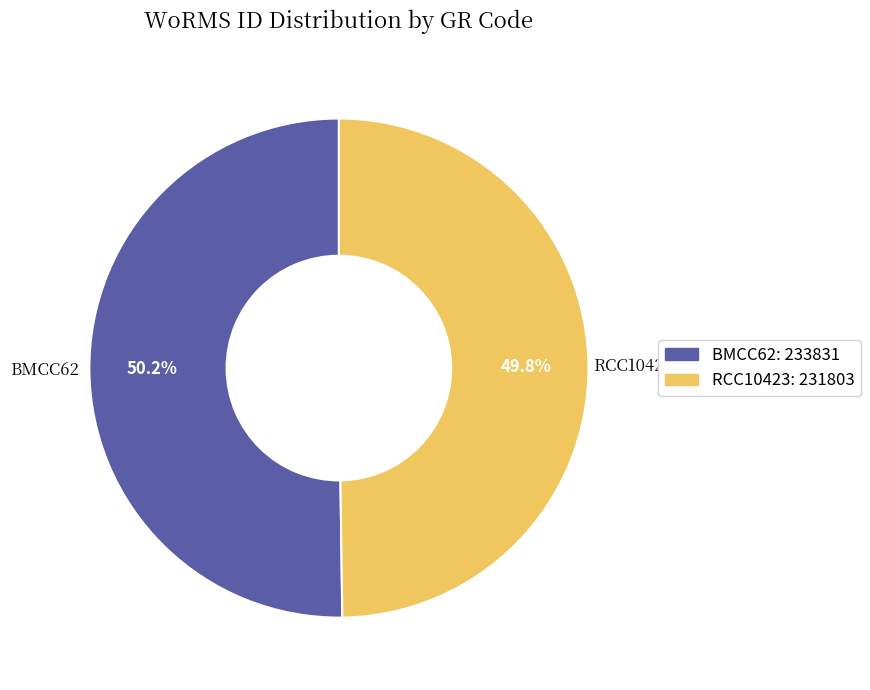

Approximately how many times larger is the value at RCC10423 compared to BMCC62?

1.0